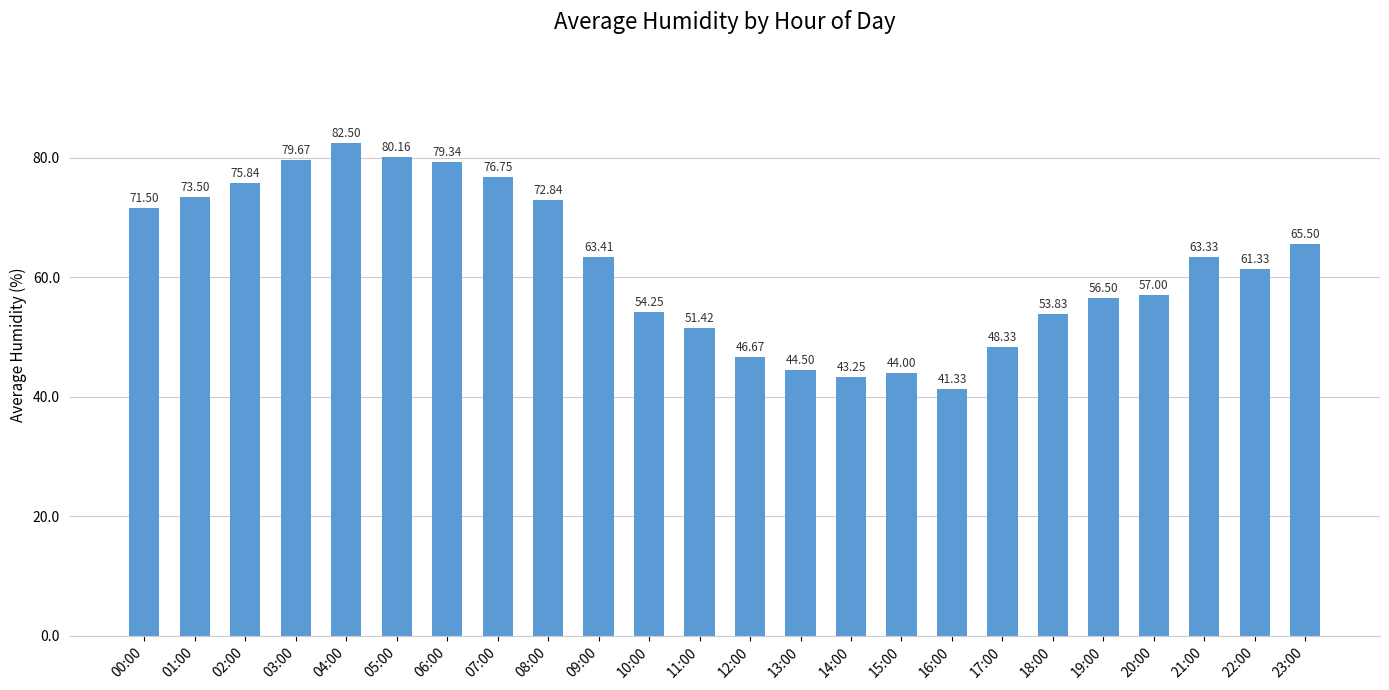

True or false: the data shows 103.3 at 00:00.

False